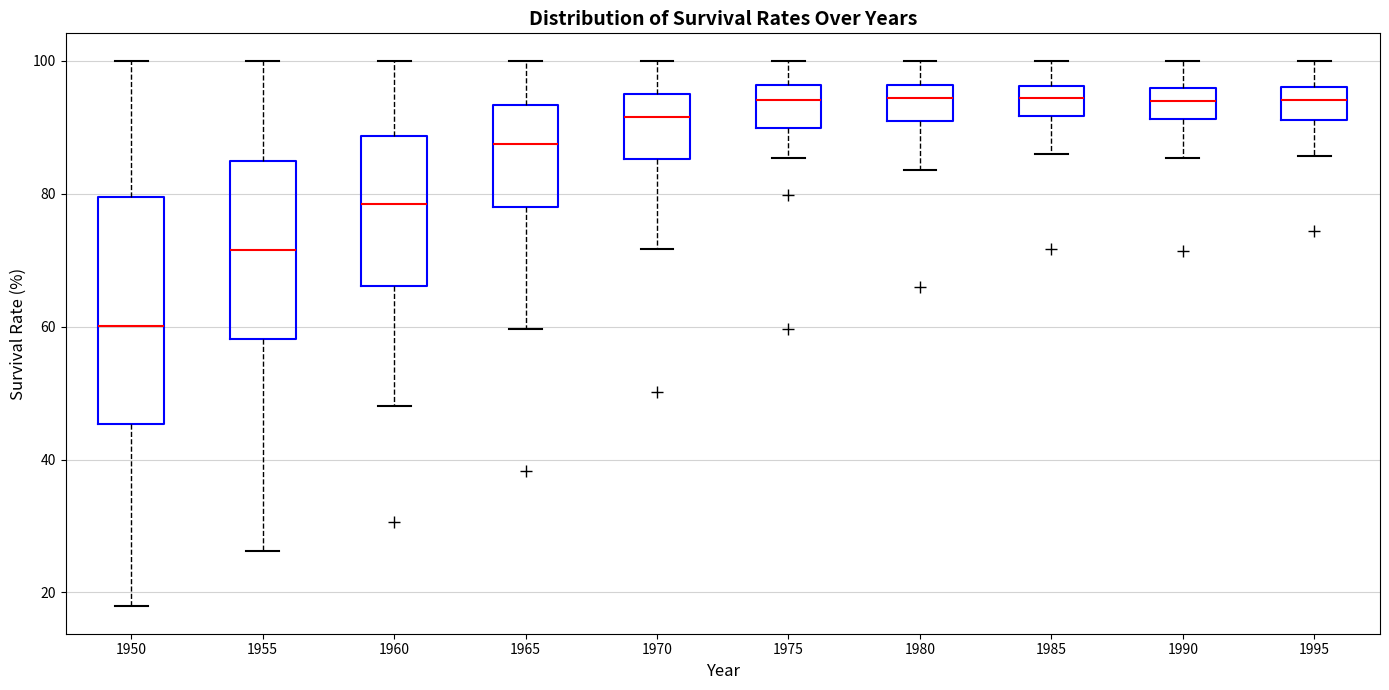

Reading left to right, read every box against the y-axis: the position of its median line, the range the box covers, and the ends of its whiskers. The values are not printed on the chart, so give them approximately, as read against the axis.

1950: median 60, box 46 to 80, whiskers 18 to 100
1955: median 72, box 58 to 84, whiskers 26 to 100
1960: median 78, box 66 to 88, whiskers 48 to 100
1965: median 88, box 78 to 94, whiskers 60 to 100
1970: median 92, box 86 to 96, whiskers 72 to 100
1975: median 94, box 90 to 96, whiskers 86 to 100
1980: median 94, box 90 to 96, whiskers 84 to 100
1985: median 94, box 92 to 96, whiskers 86 to 100
1990: median 94, box 92 to 96, whiskers 86 to 100
1995: median 94, box 92 to 96, whiskers 86 to 100